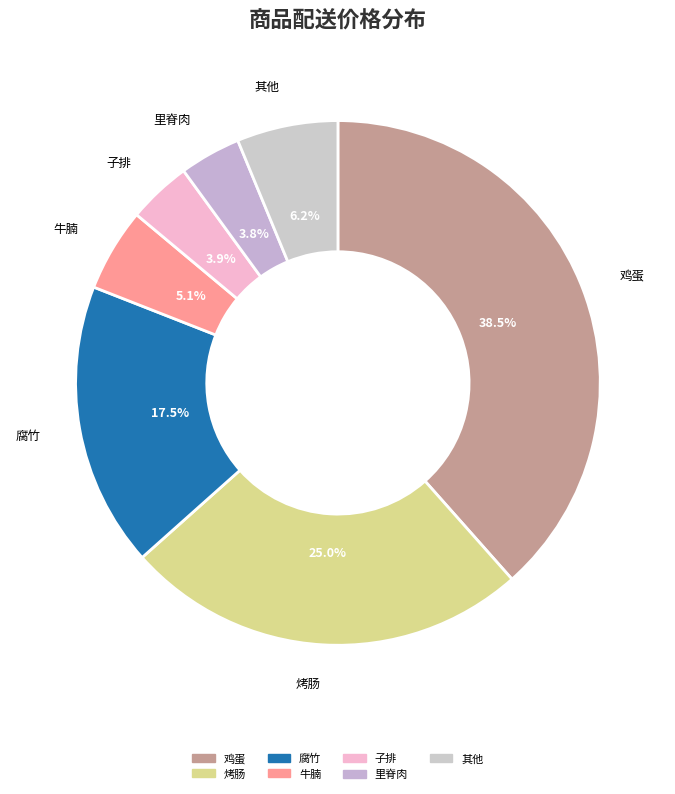

To the nearest percent, what is the difference between the largest and smallest slice percentages?

35%